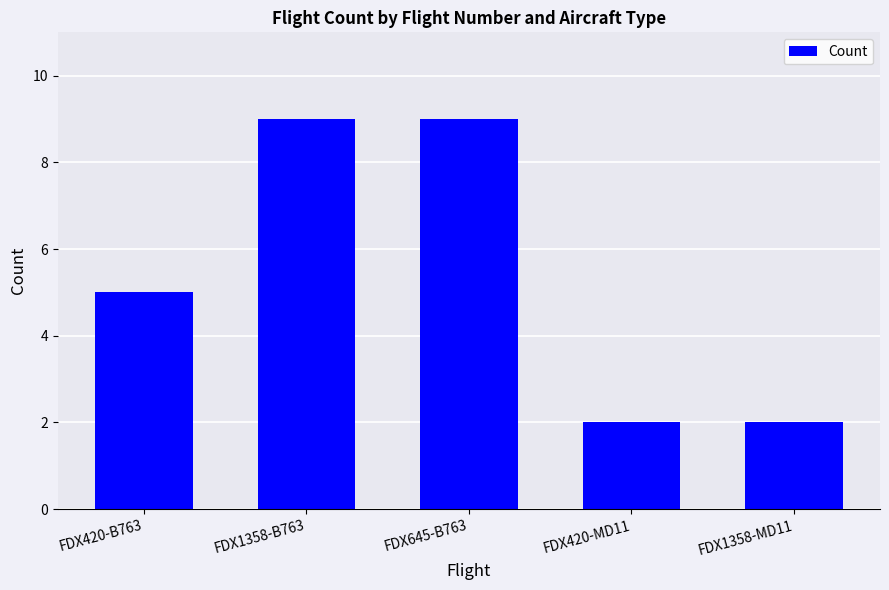

True or false: the data shows 1 at FDX1358-MD11.

False